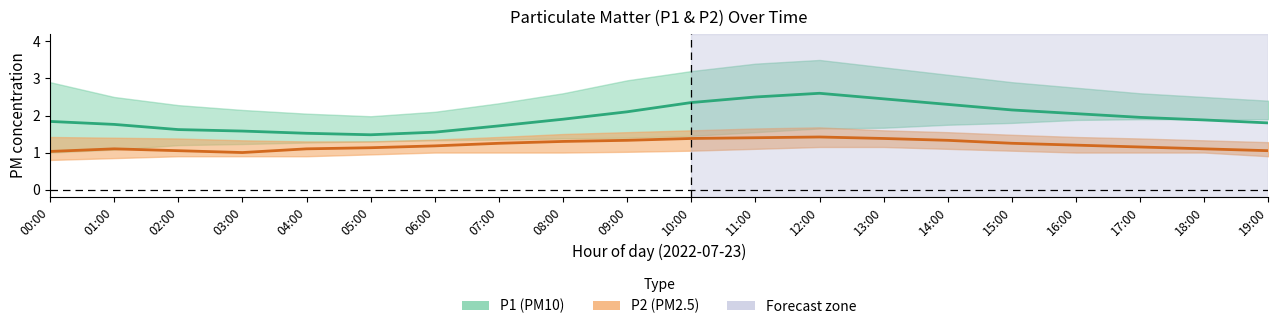

What position from the right is 09:00?

11